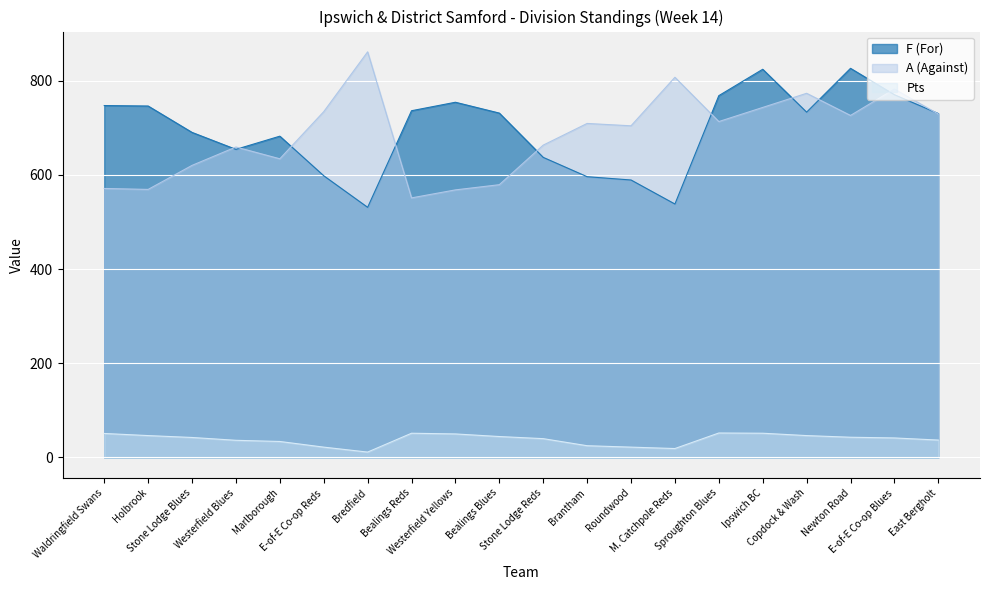

What is the sum of all Pts values?

767.5